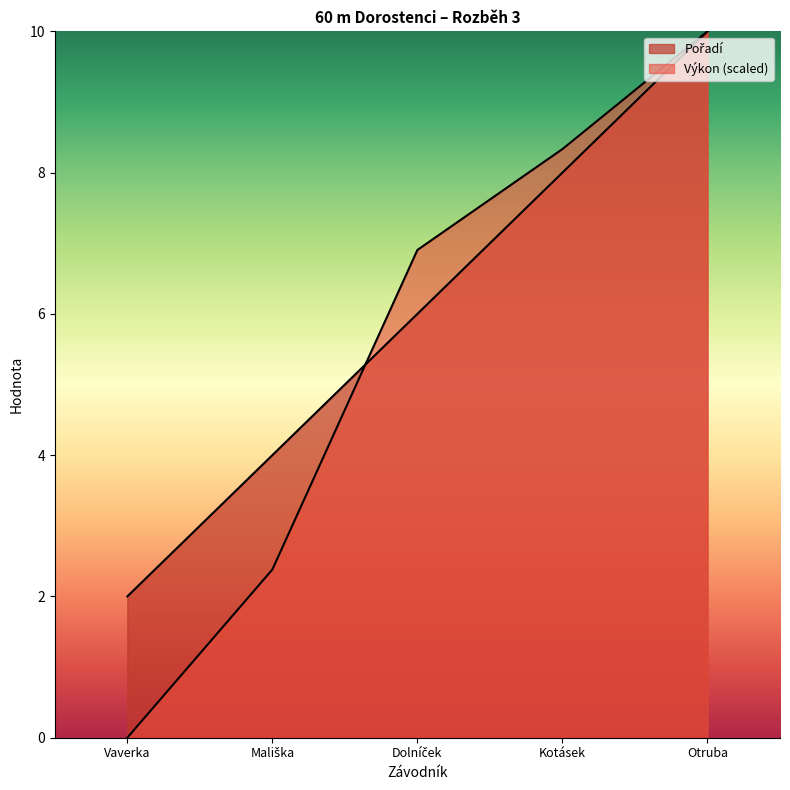

Does the chart display data point markers on the line(s)?

No